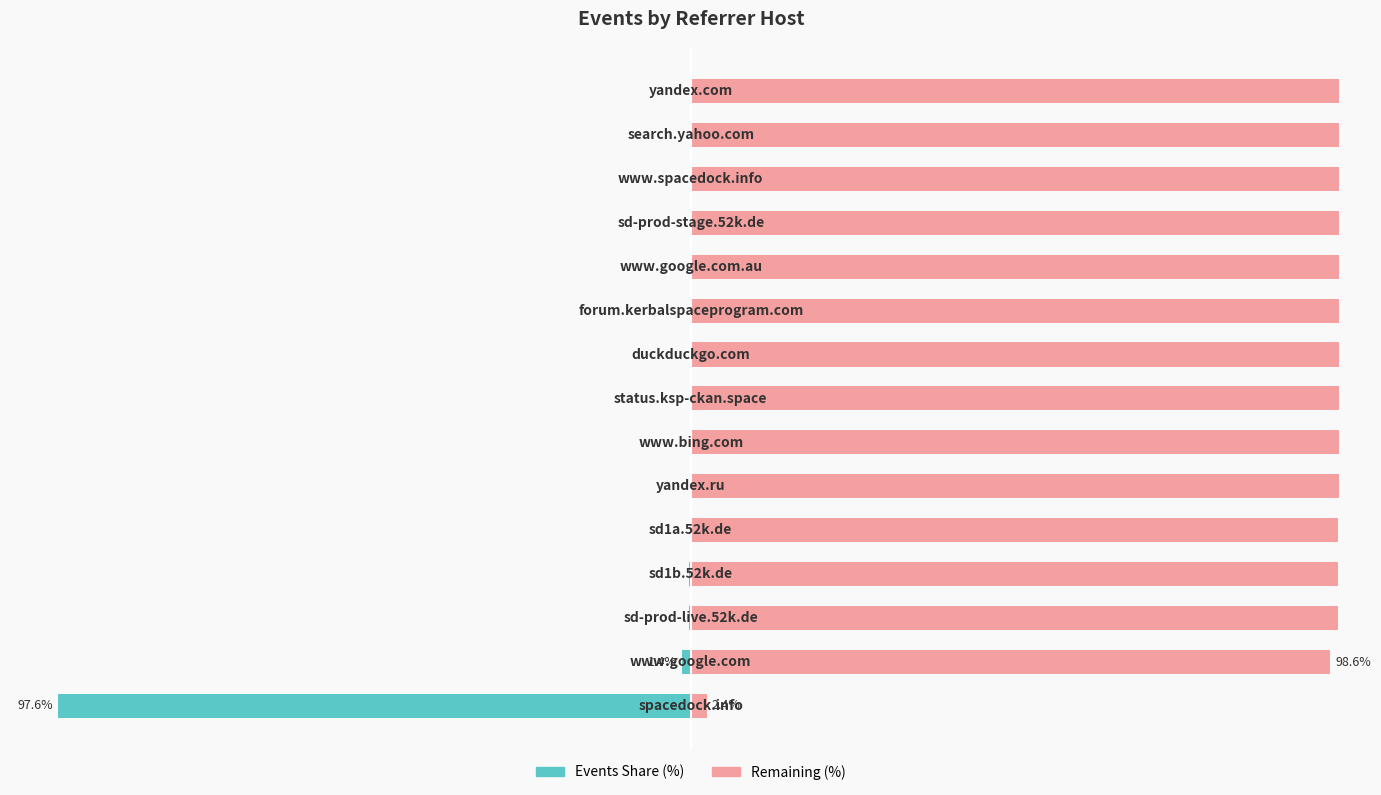

List the series in order of their peak value, highest first.

Remaining (%), Events Share (%)